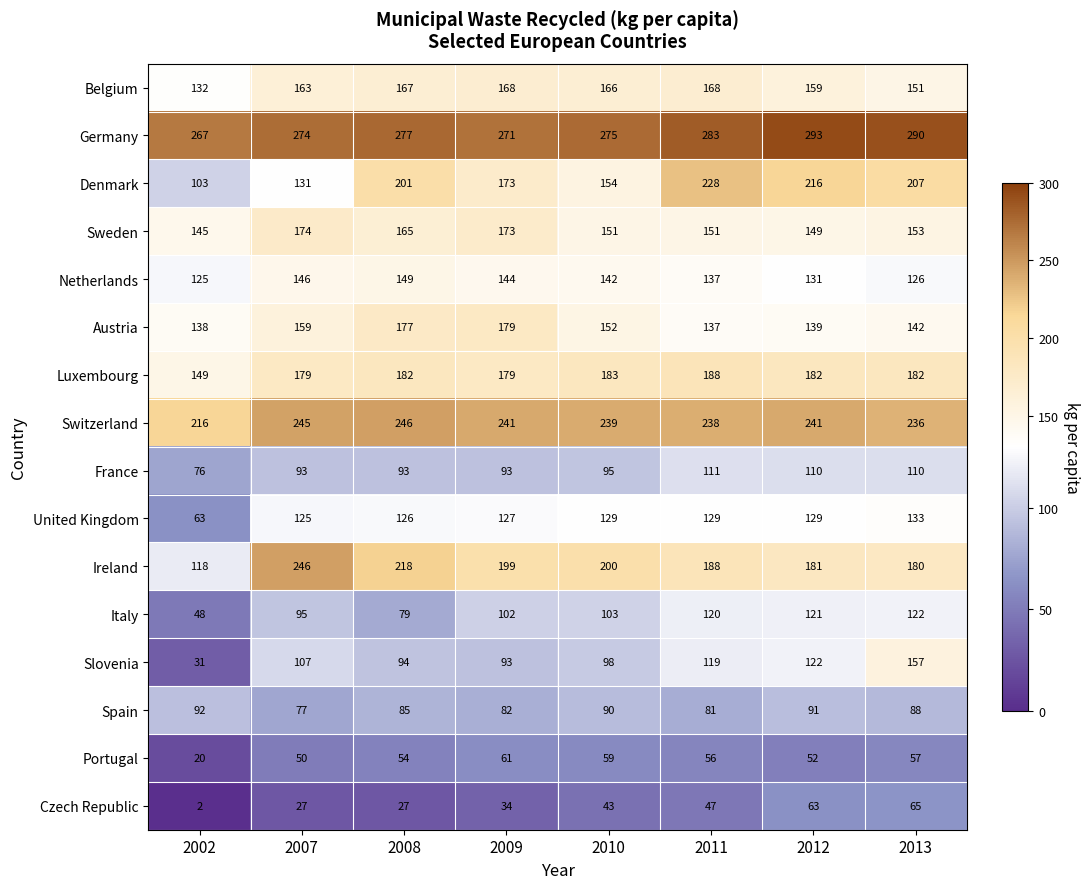

Is it true that Portugal equals 59 at 2010?

True